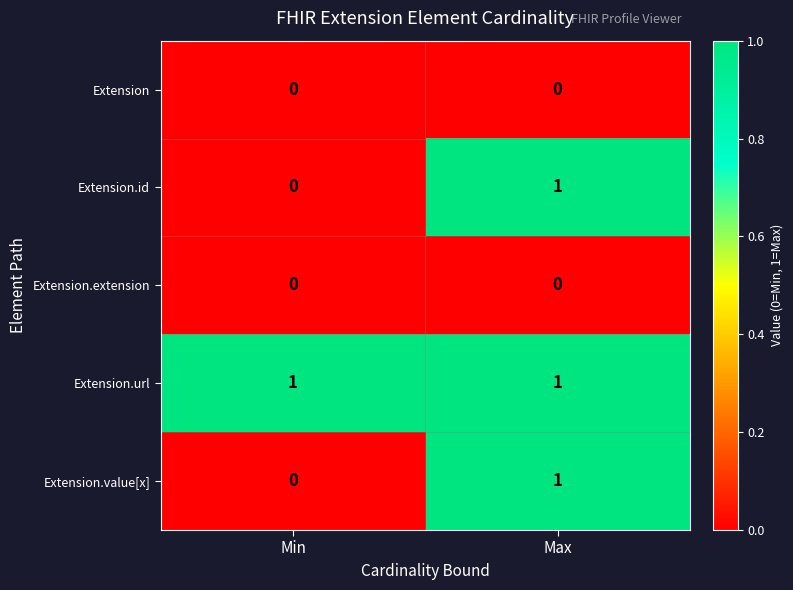

List the labels in order of Extension.id value, smallest first.

Min, Max